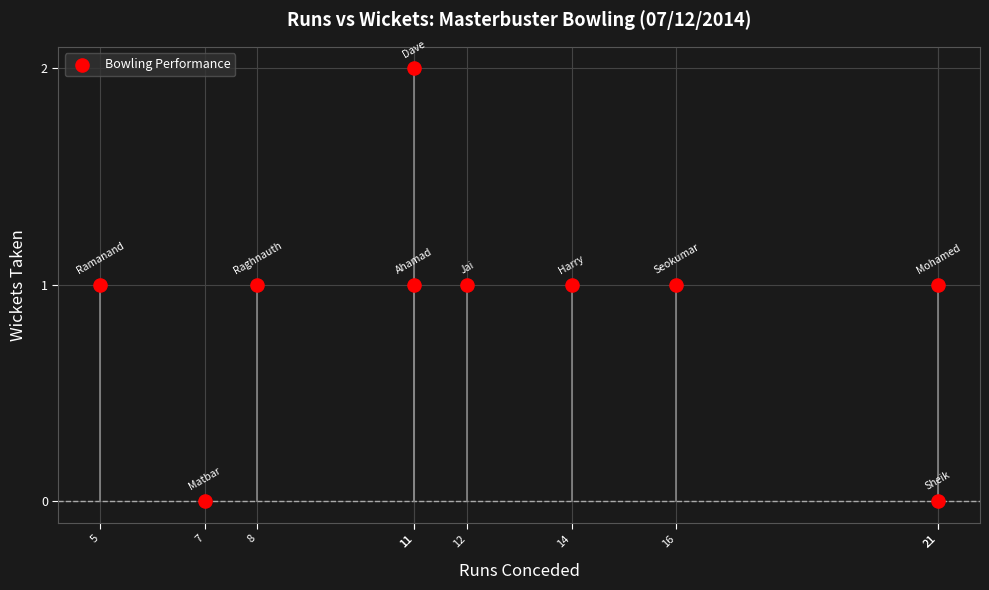

What is the average X value?

13